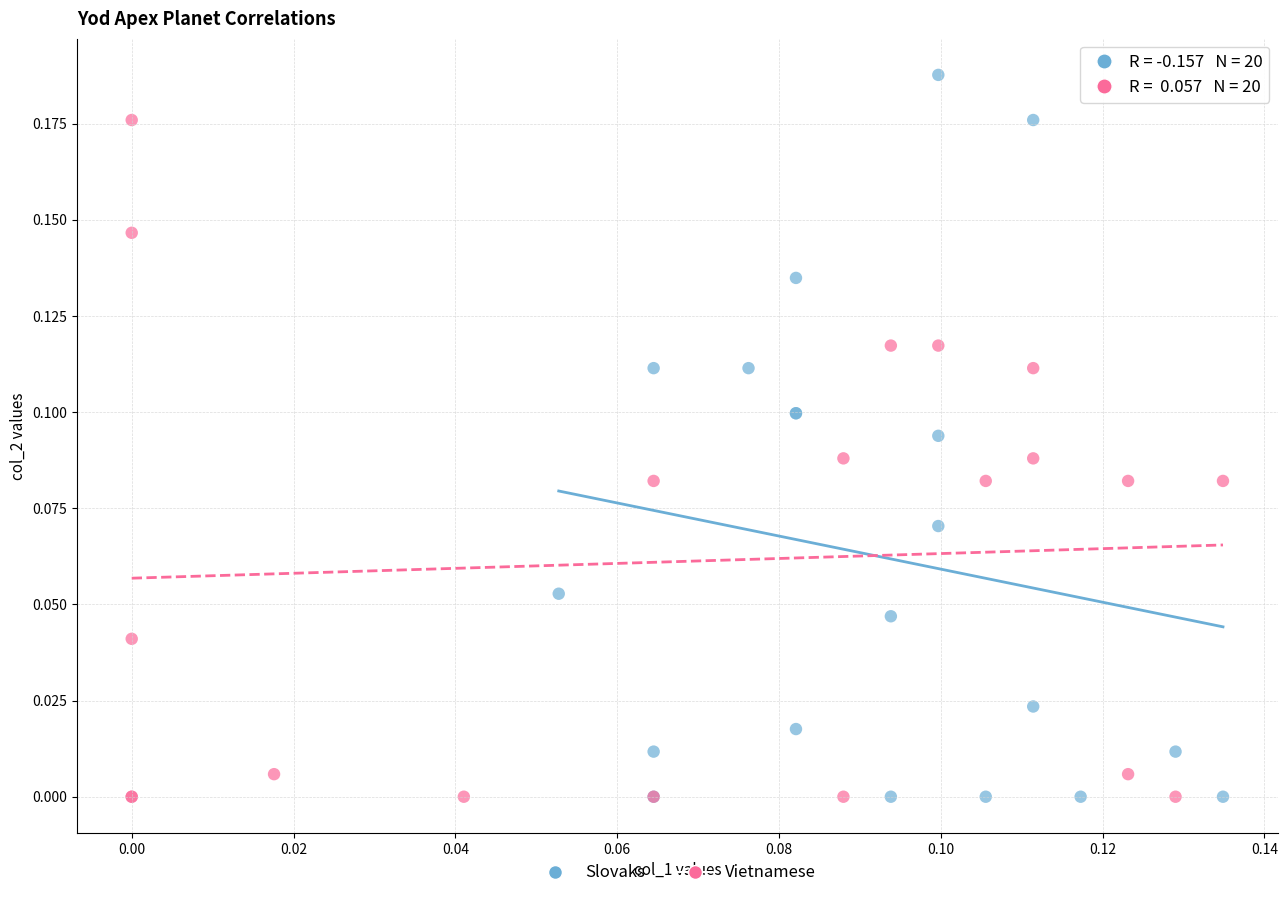

Which series contains the highest Y value?

Slovaks